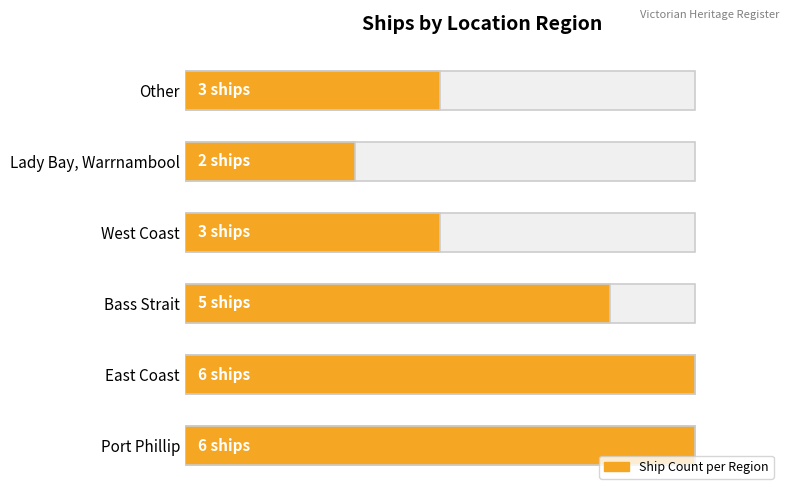

Count the number of values greater than 5.

2